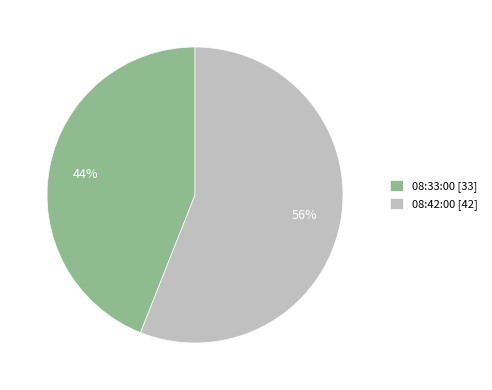

Approximately how many times larger is the value at 08:33:00 [33] compared to 08:42:00 [42]?

0.8